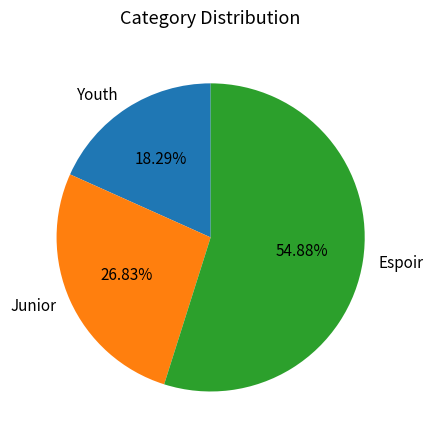

Which slice represents more than half of the pie?

Espoir